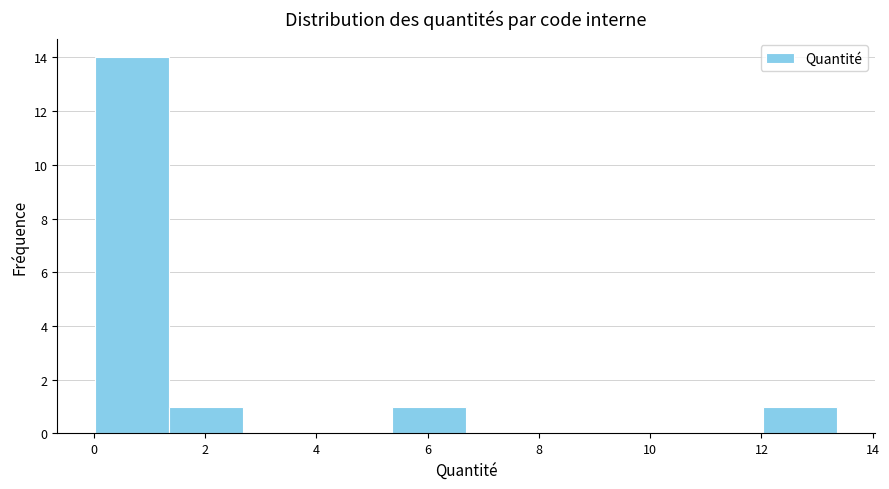

Which range on the x-axis has the tallest bar?

0.0 to 1.4